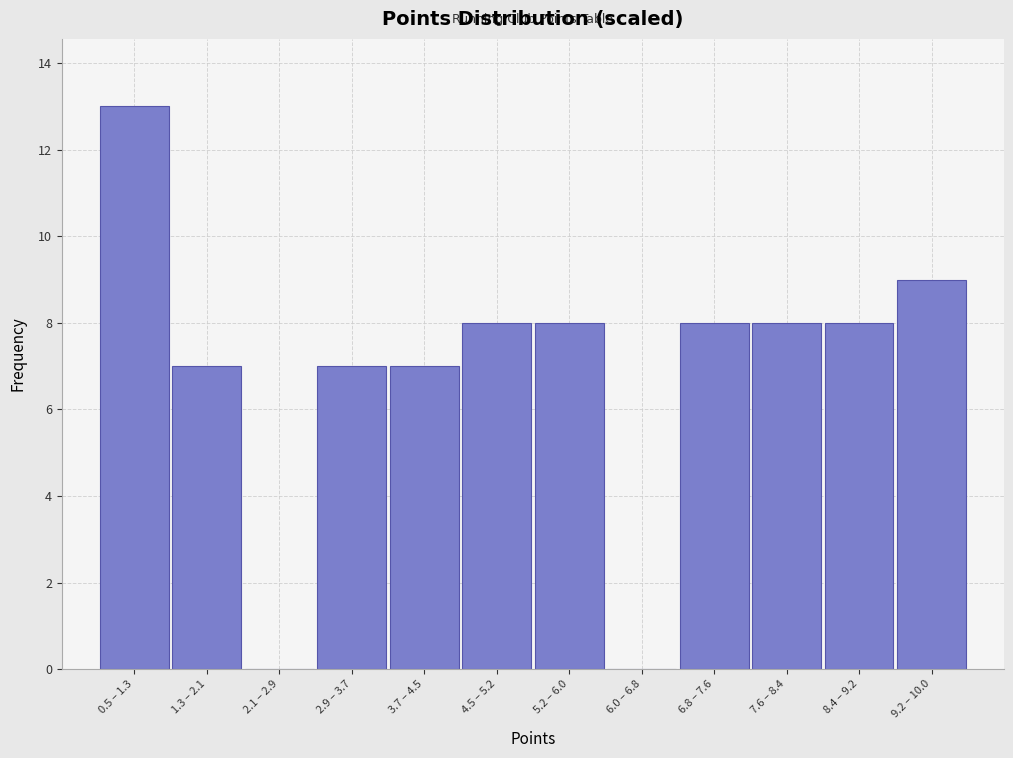

Reading right to left, extract all data points from this chart.

9.2 – 10.0=9	8.4 – 9.2=8	7.6 – 8.4=8	6.8 – 7.6=8	6.0 – 6.8=0	5.2 – 6.0=8	4.5 – 5.2=8	3.7 – 4.5=7	2.9 – 3.7=7	2.1 – 2.9=0	1.3 – 2.1=7	0.5 – 1.3=13